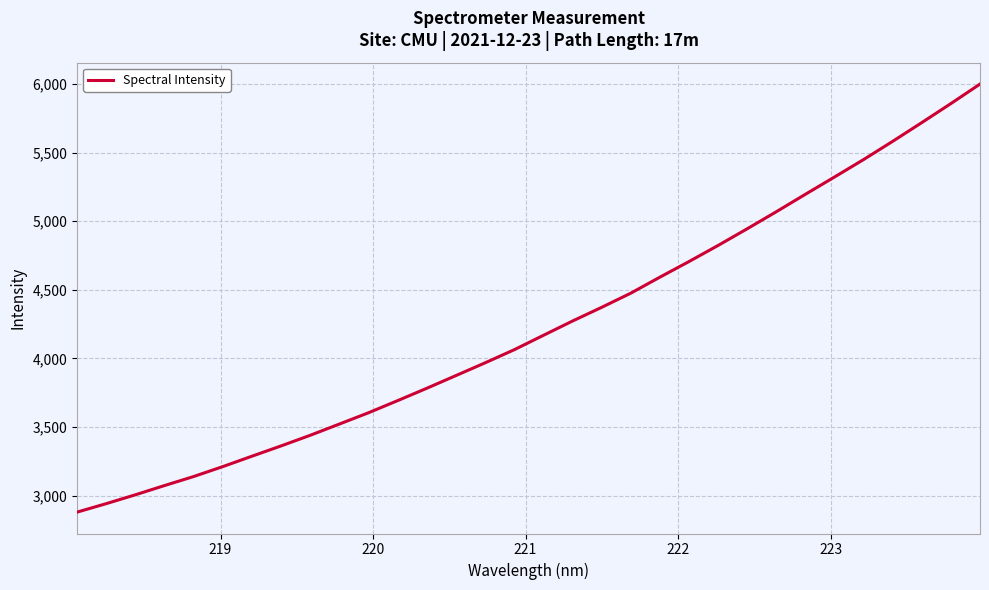

Count the number of data series in this chart.

1